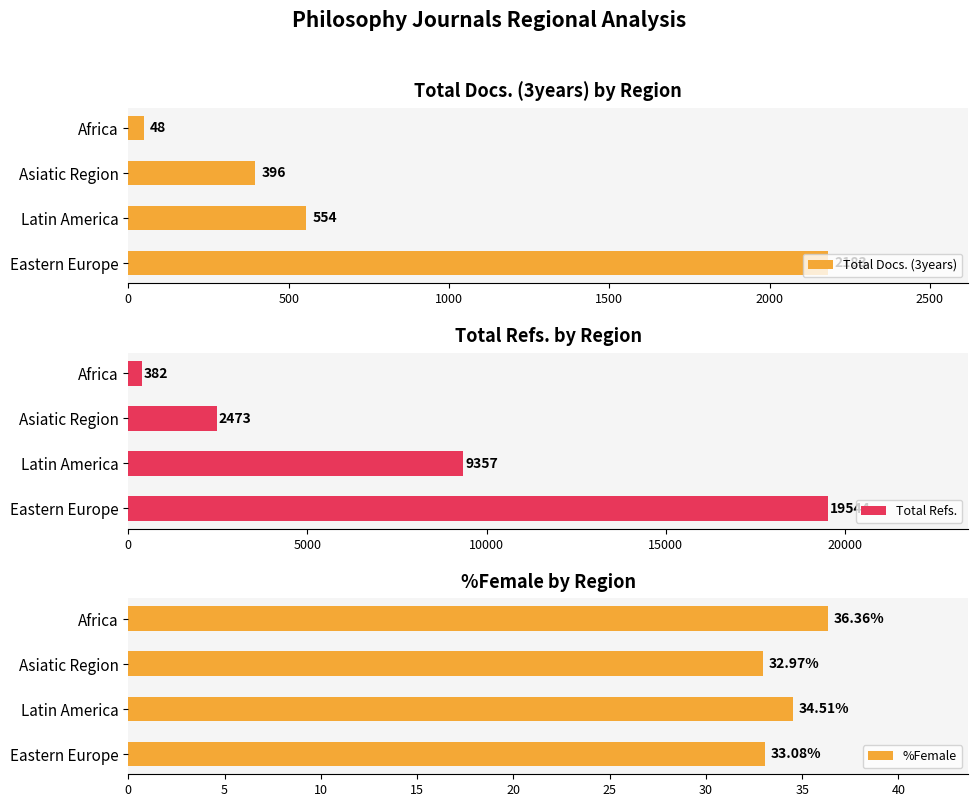

What is the sum of all Total Refs. values?

31756